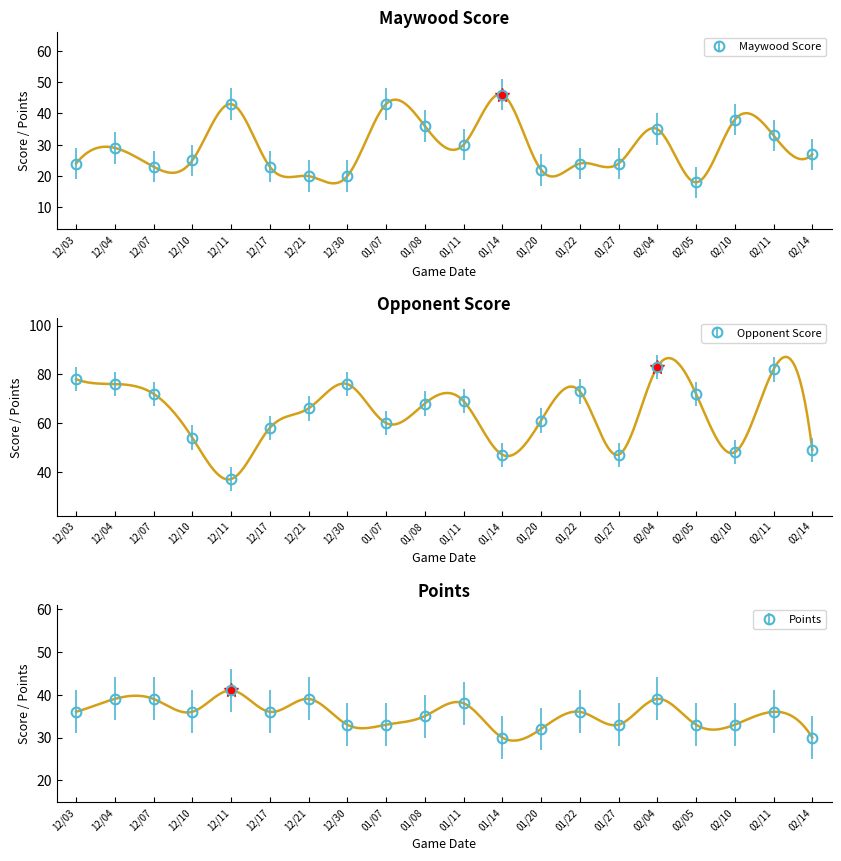

What is the sum of the Opponent Score values at 12/04 and 12/11?

113